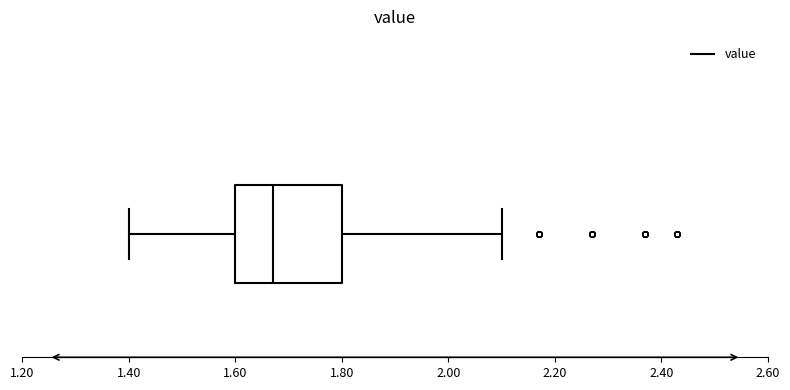

Read this box plot against the x-axis: the position of the median line, the range covered by the box, and the ends of both whiskers. The values are not printed on the chart, so give them approximately, as read against the axis.

median 1.68, box 1.60 to 1.80, whiskers 1.40 to 2.10